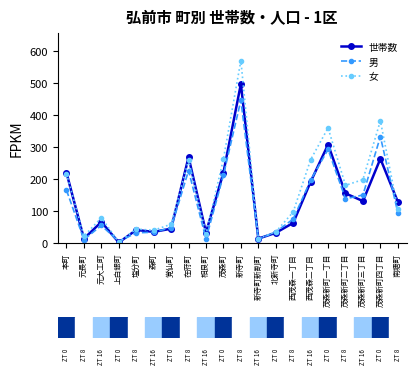

What is the label of the 15th point from the right?

森町